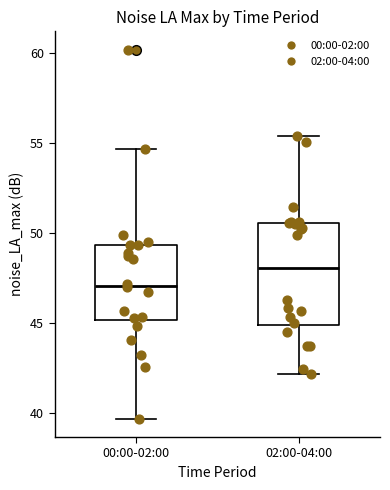

Reading left to right, transcribe this box plot: for each box, give where its median line is, the range the box spans, and where its two whiskers end, as read against the y-axis. The values are not printed on the chart, so give them approximately, as read against the axis.

00:00-02:00: median 47.0, box 45.0 to 49.5, whiskers 39.5 to 54.5
02:00-04:00: median 48.0, box 45.0 to 50.5, whiskers 42.0 to 55.5